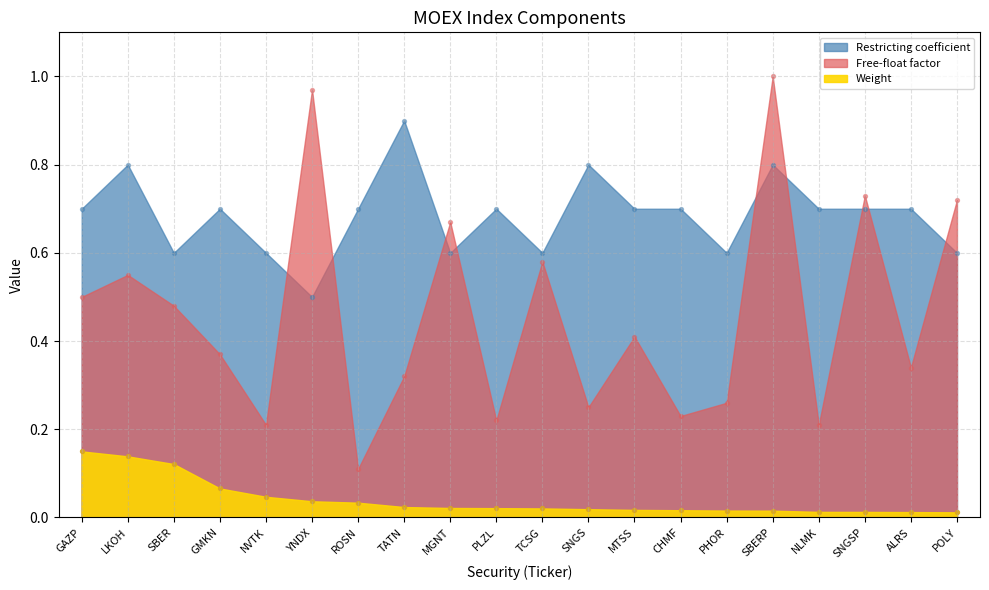

At which category is the sum across all series the highest?

SBERP